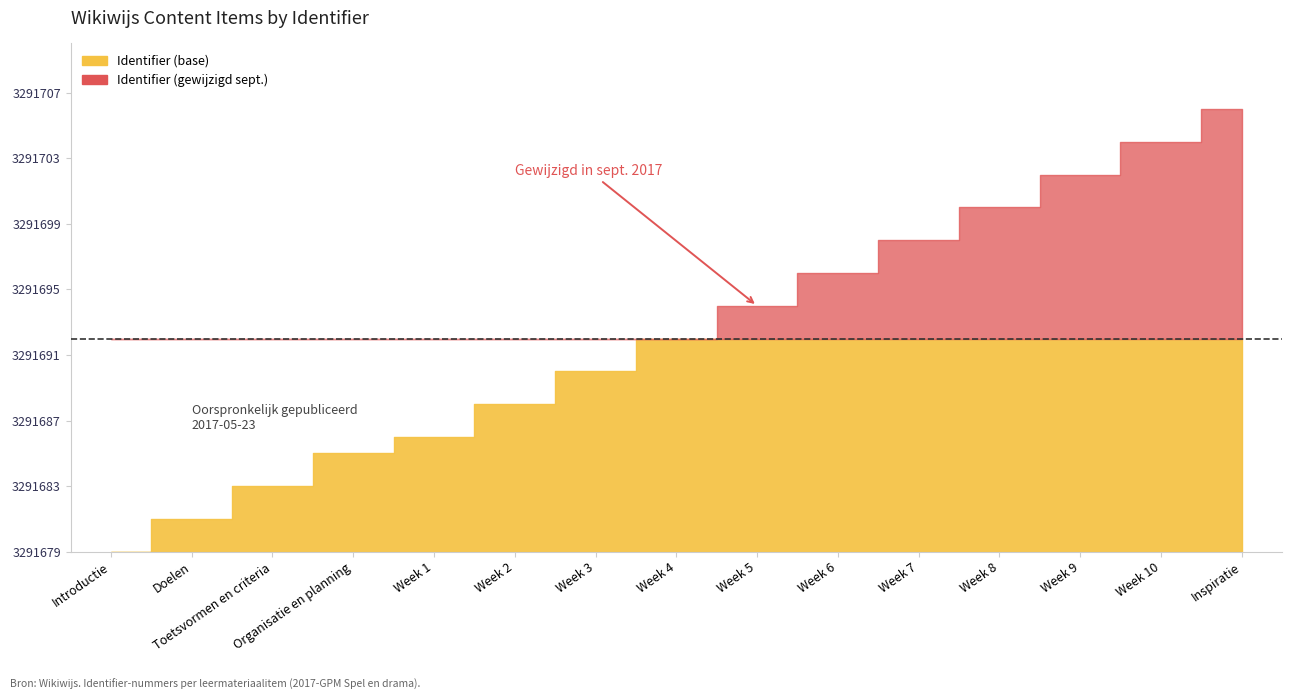

Reading right to left, what are all the values shown in this chart?

3291706	3291704	3291702	3291700	3291698	3291696	3291694	3291692	3291690	3291688	3291686	3291685	3291683	3291681	3291679